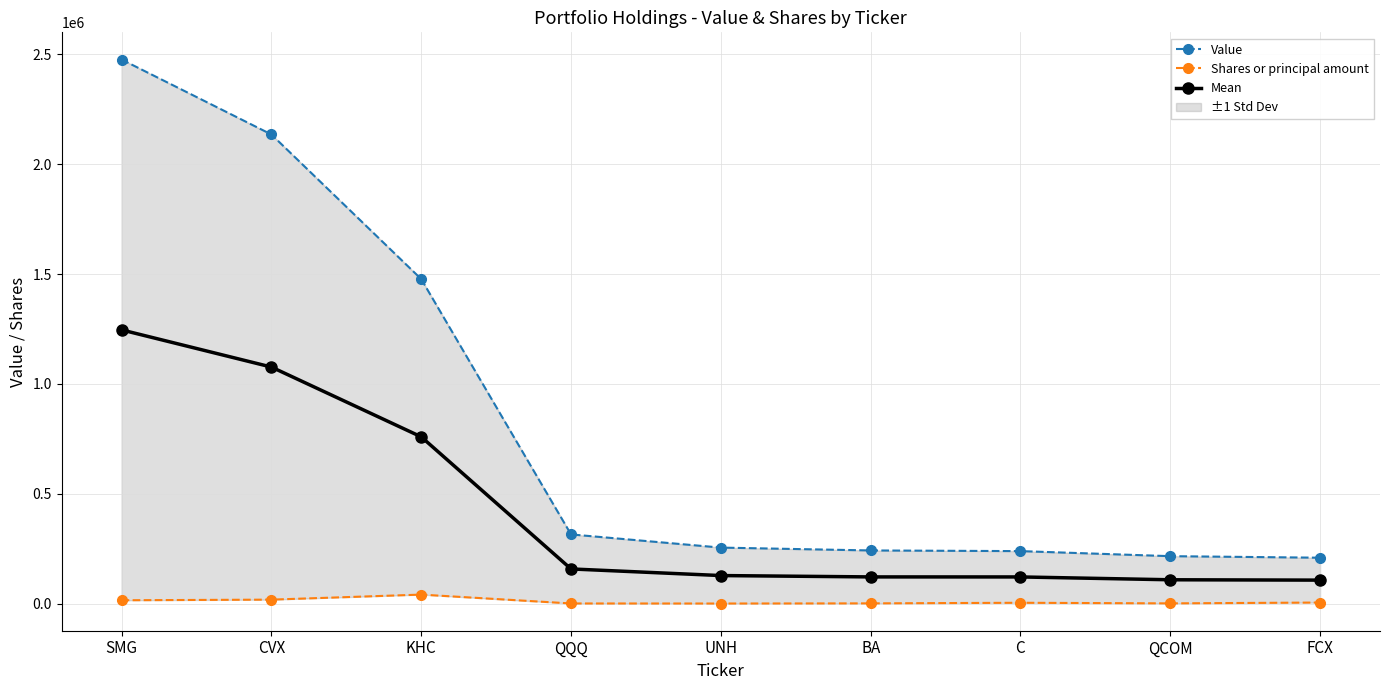

What is the average value of the Shares or principal amount series?

9705.2